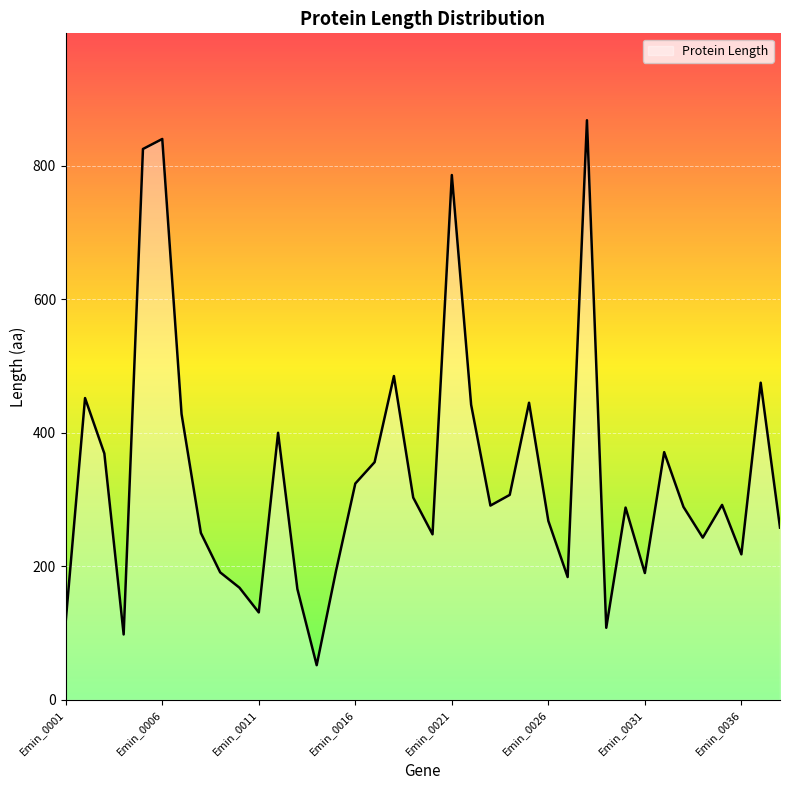

What is the difference between the maximum and minimum values?

816